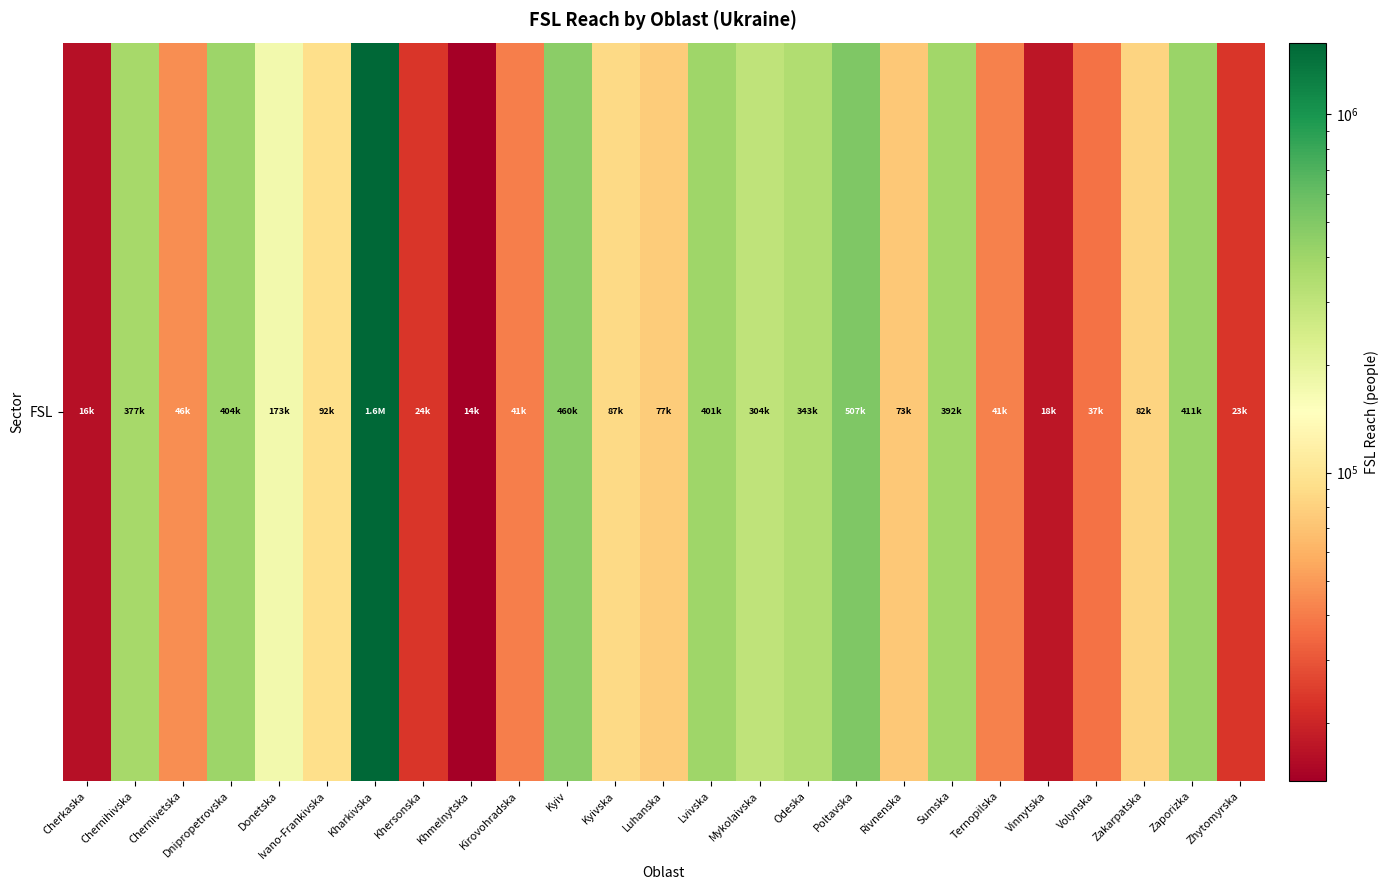

Reading left to right, what are all the values shown in this chart?

Cherkaska=16400	Chernihivska=377200	Chernivetska=45700	Dnipropetrovska=403600	Donetska=172700	Ivano-Frankivska=92200	Kharkivska=1584000	Khersonska=23600	Khmelnytska=13800	Kirovohradska=40900	Kyiv=459500	Kyivska=87400	Luhanska=76700	Lvivska=401300	Mykolaivska=304500	Odeska=342800	Poltavska=507300	Rivnenska=73400	Sumska=391600	Ternopilska=41200	Vinnytska=17500	Volynska=37300	Zakarpatska=82500	Zaporizka=411300	Zhytomyrska=23200